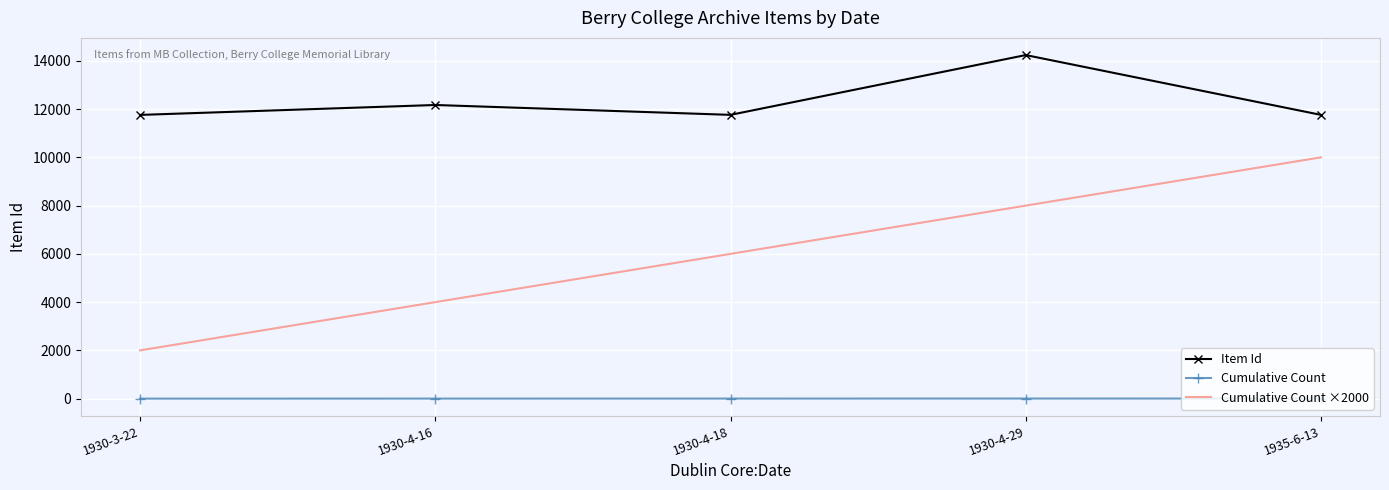

What is the difference between the maximum and minimum values in the Item Id series?

2480